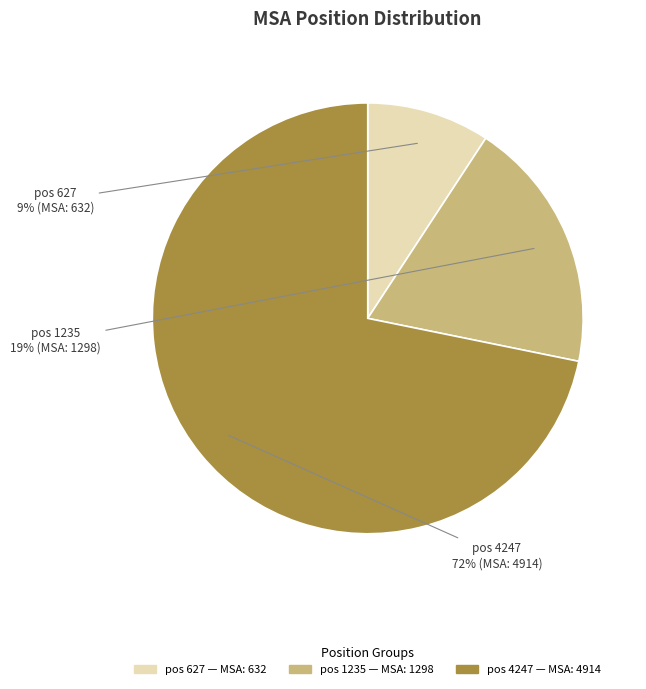

To the nearest percent, what is the difference between the largest and smallest slice percentages?

63%